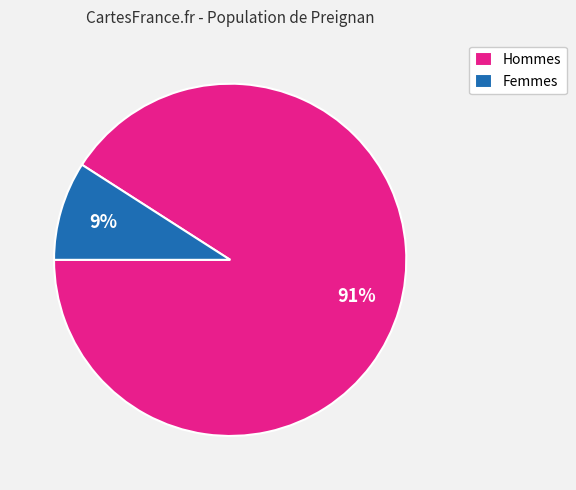

Is Femmes the majority of the pie?

No